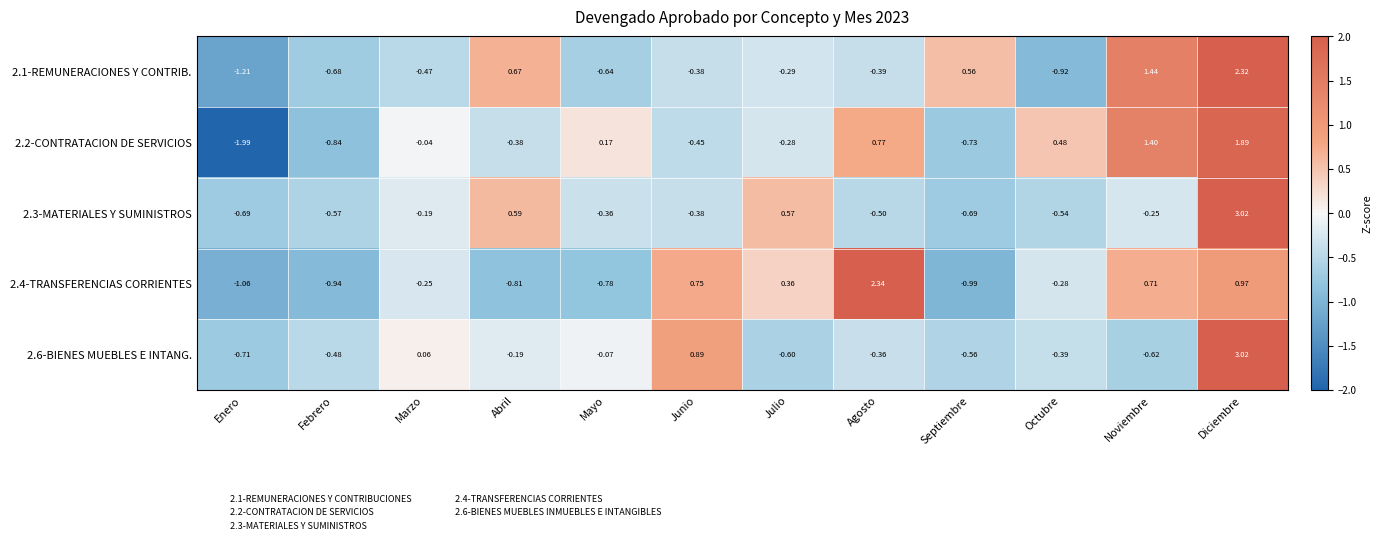

What is the difference between the highest and lowest values at Julio?

1.2